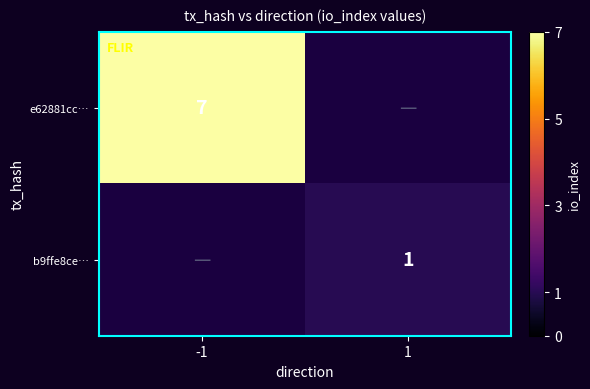

How many categories are shown in the chart?

2